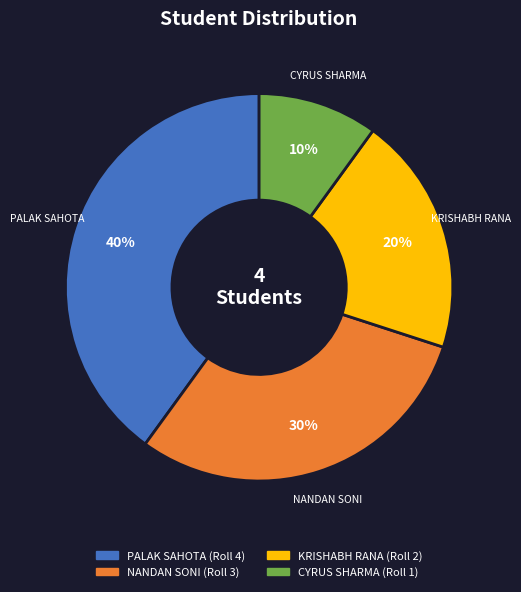

Is the sum of CYRUS SHARMA and KRISHABH RANA greater than half?

No